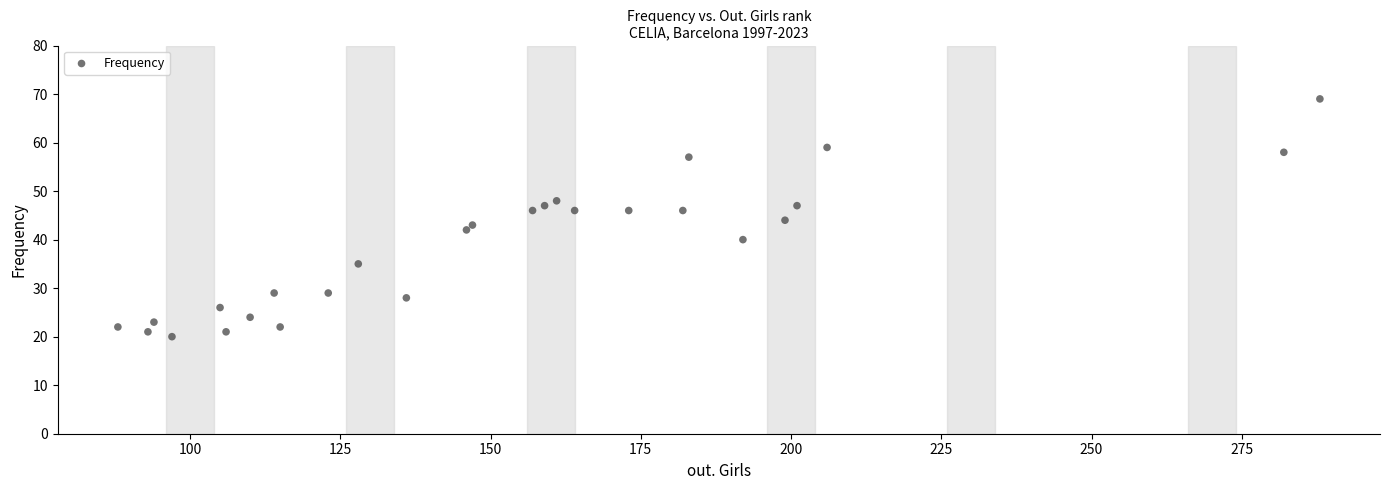

List the coordinates of all points as (X, Y) pairs, reading left to right.

(88, 22)  (93, 21)  (94, 23)  (97, 20)  (105, 26)  (106, 21)  (110, 24)  (114, 29)  (115, 22)  (123, 29)  (128, 35)  (136, 28)  (146, 42)  (147, 43)  (157, 46)  (159, 47)  (161, 48)  (164, 46)  (173, 46)  (182, 46)  (183, 57)  (192, 40)  (199, 44)  (201, 47)  (206, 59)  (282, 58)  (288, 69)